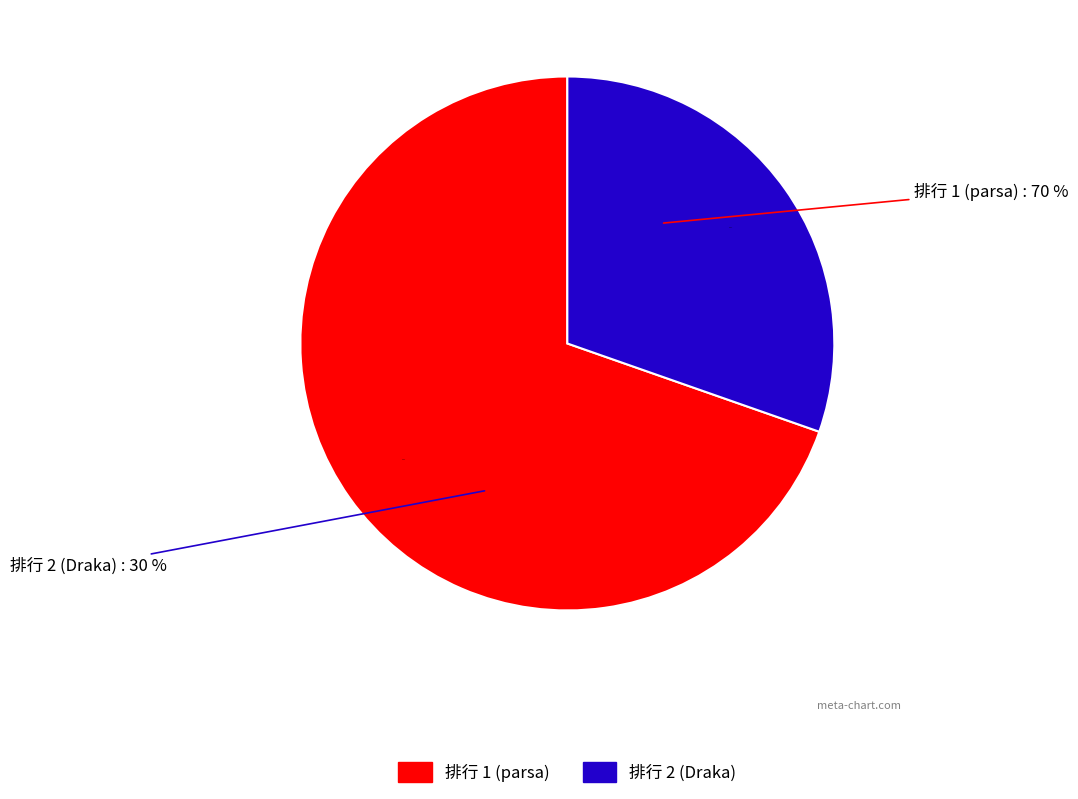

True or false: 1 accounts for 75% of the total.

False